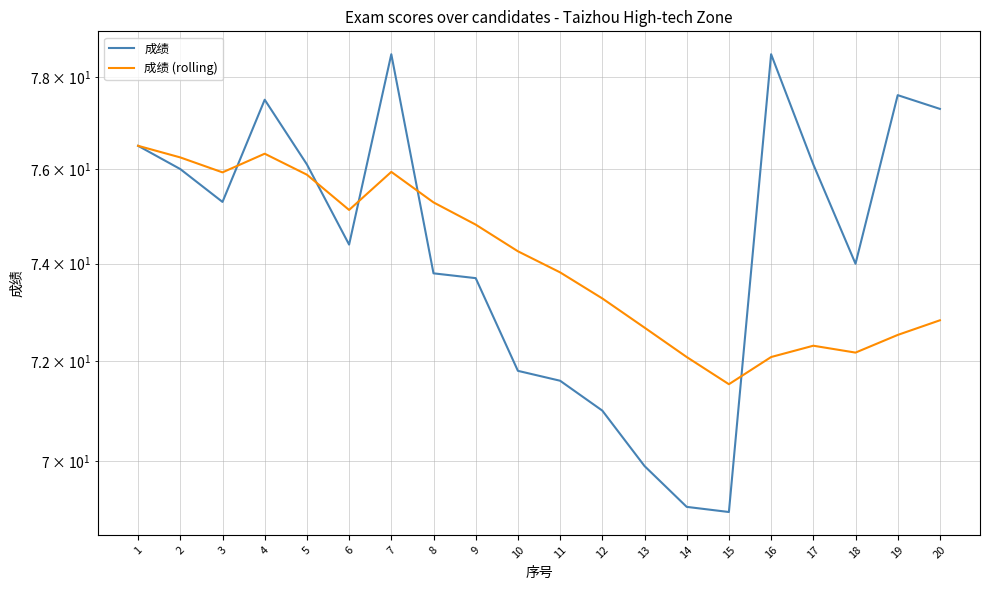

Between 1 and 10, which series saw the biggest shift?

成绩